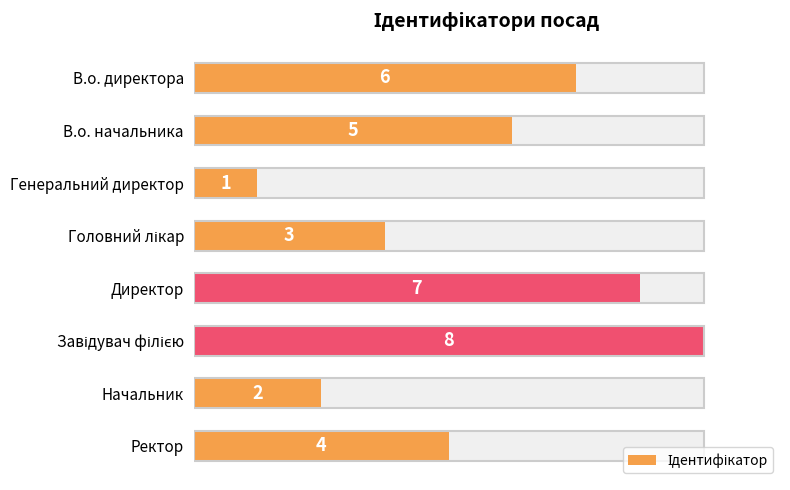

Count the values in the range 3 to 7.

5